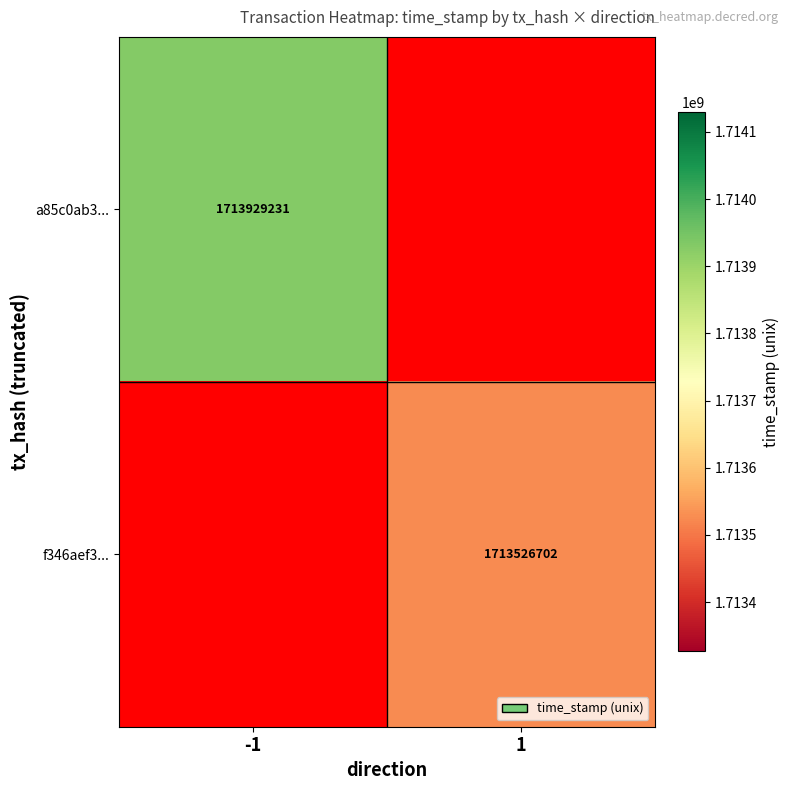

The value of f346aef3... at 1 is 1713526702. True or false?

True